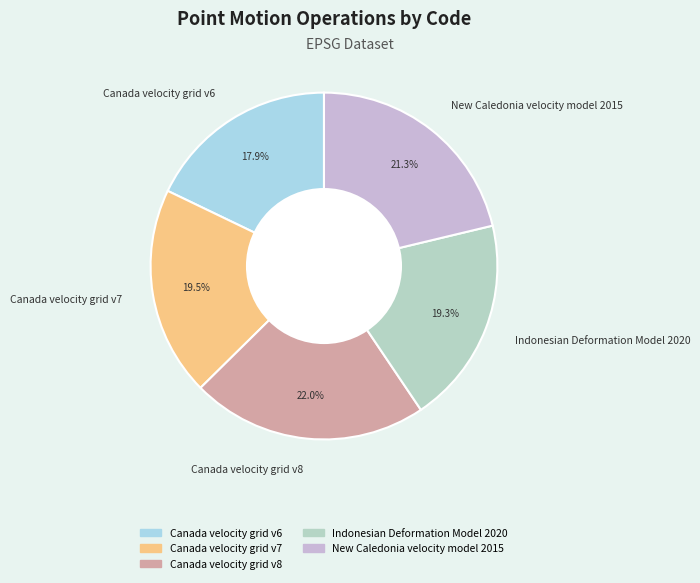

Does Canada velocity grid v6 represent more than half of the total?

No